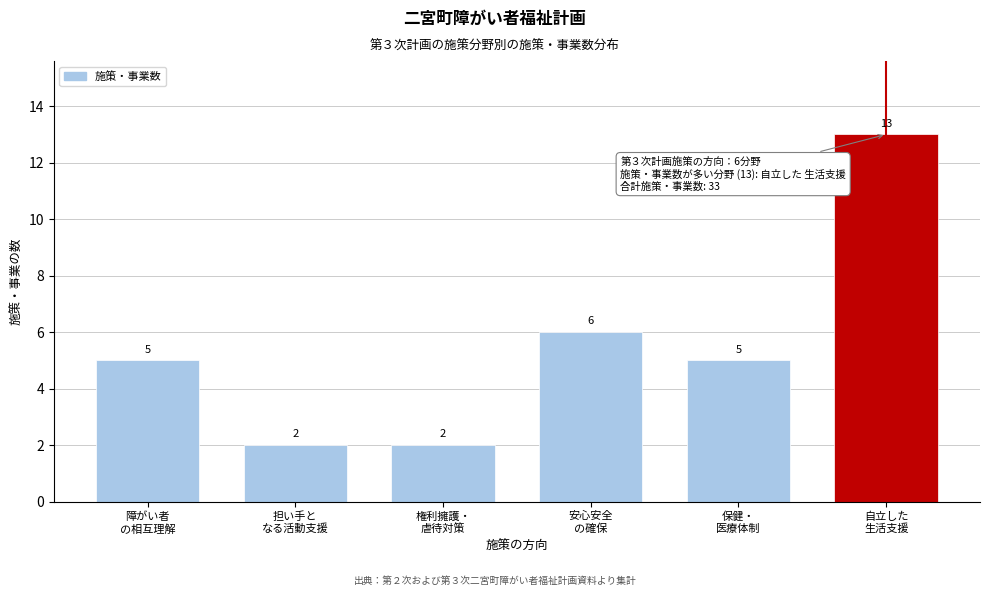

Reading left to right, what are all the values shown in this chart?

5	2	2	6	5	13